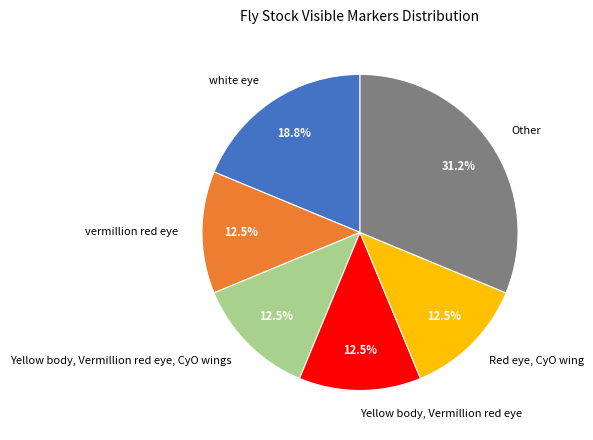

What is the total percentage of Yellow body, Vermillion red eye, CyO wings and Red eye, CyO wing?

25.0%